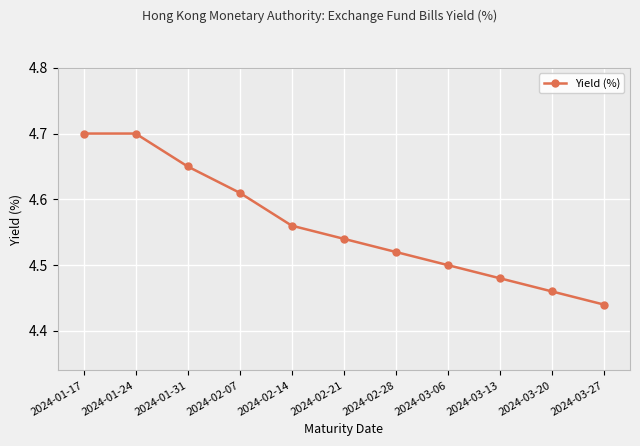

What is the sum of the values at 2024-02-07 and 2024-01-17?

9.3